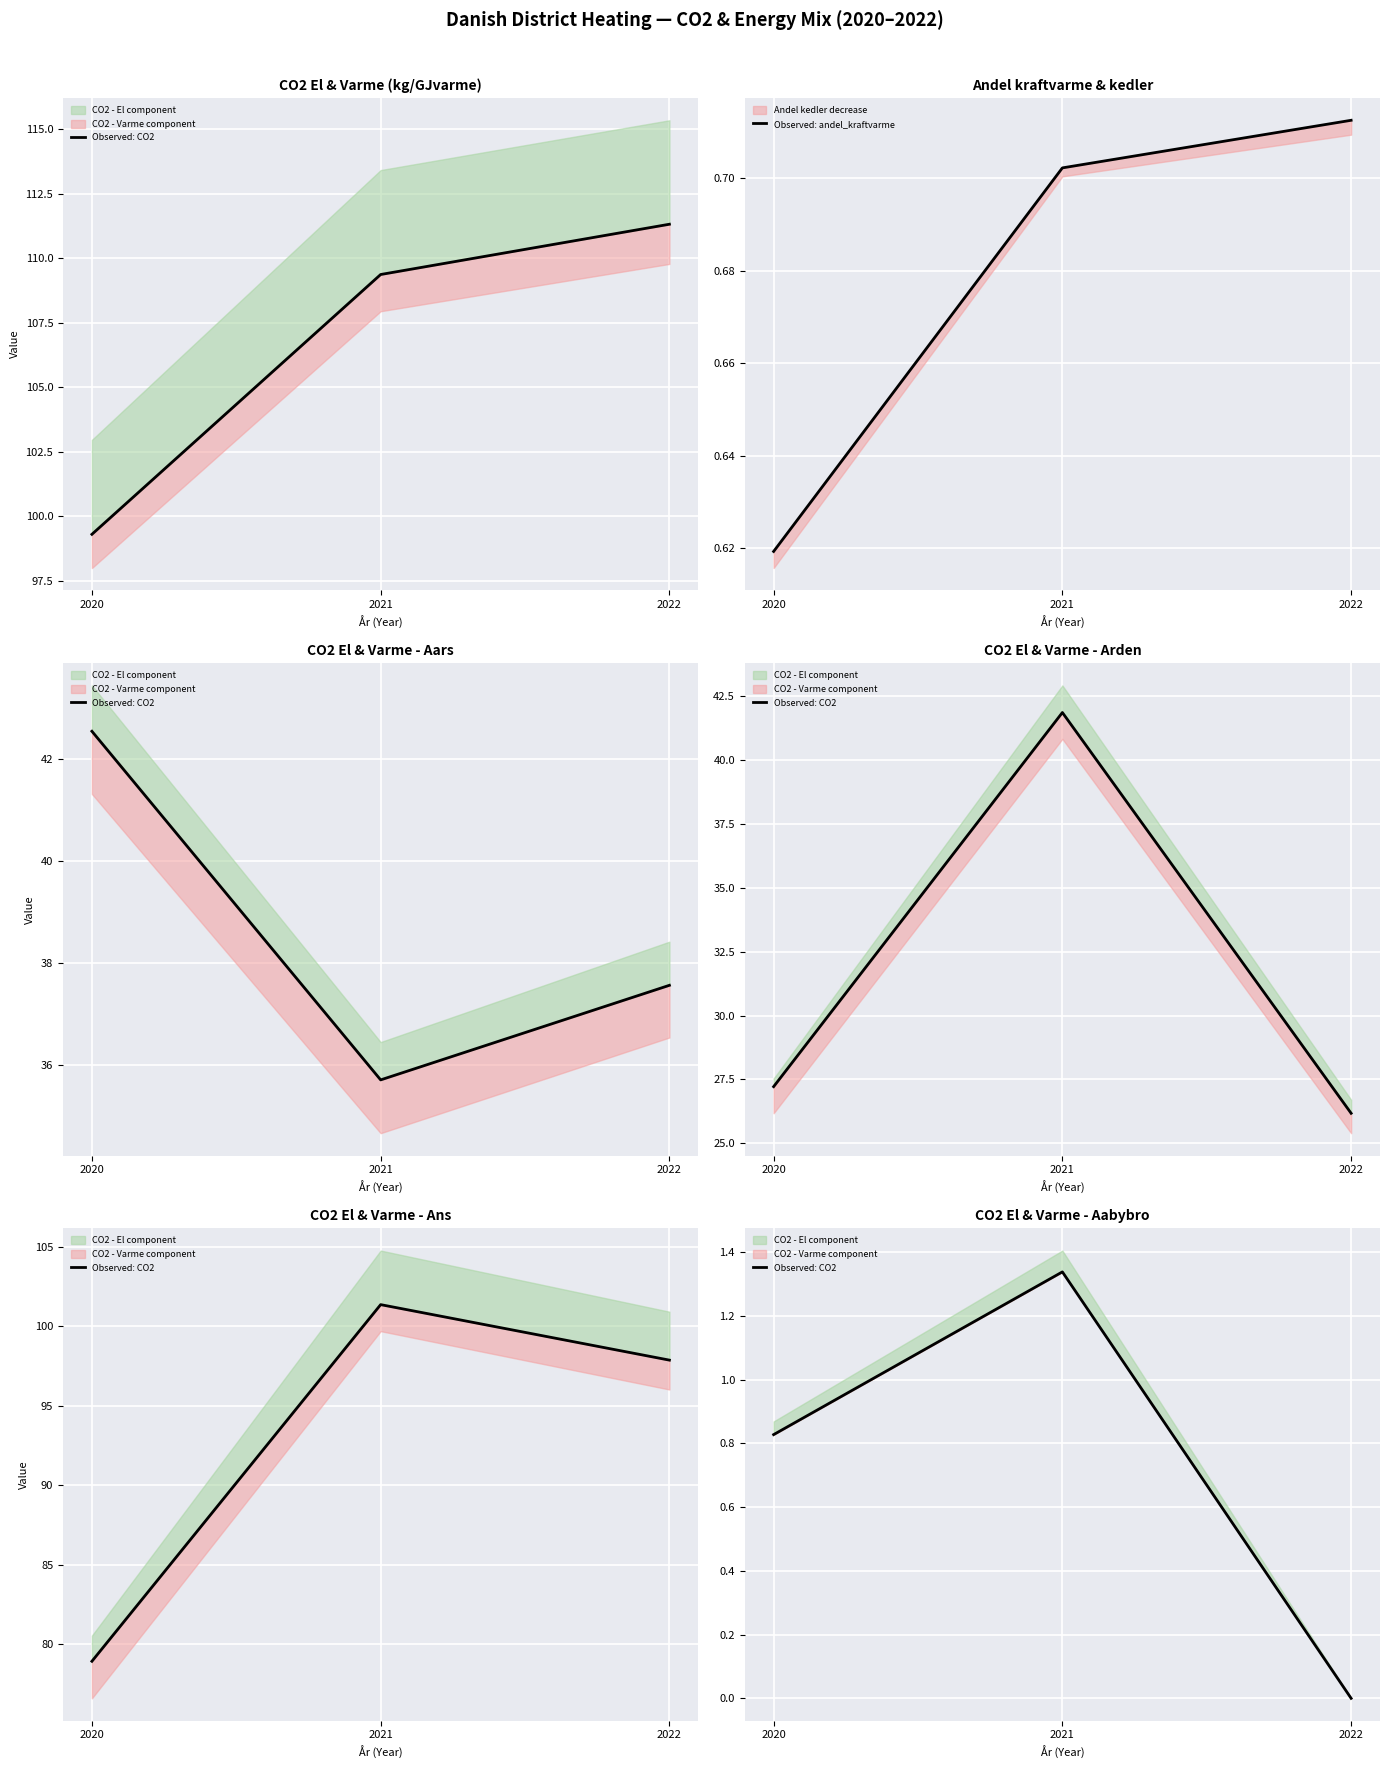

Read the Observed: andel_kraftvarme value at 2021.

0.7